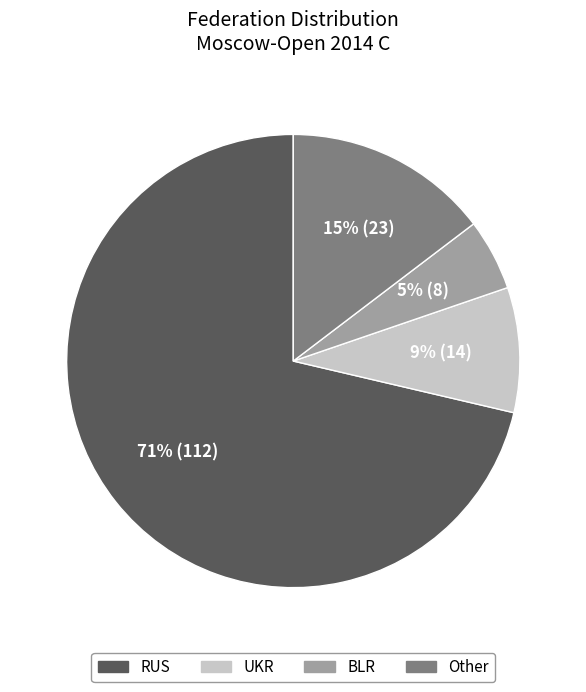

To the nearest percent, what portion does RUS represent?

71%